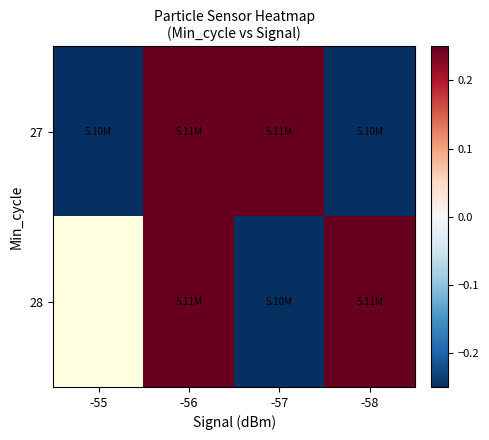

List the labels in order of 28 value, smallest first.

-57, -55, -58, -56